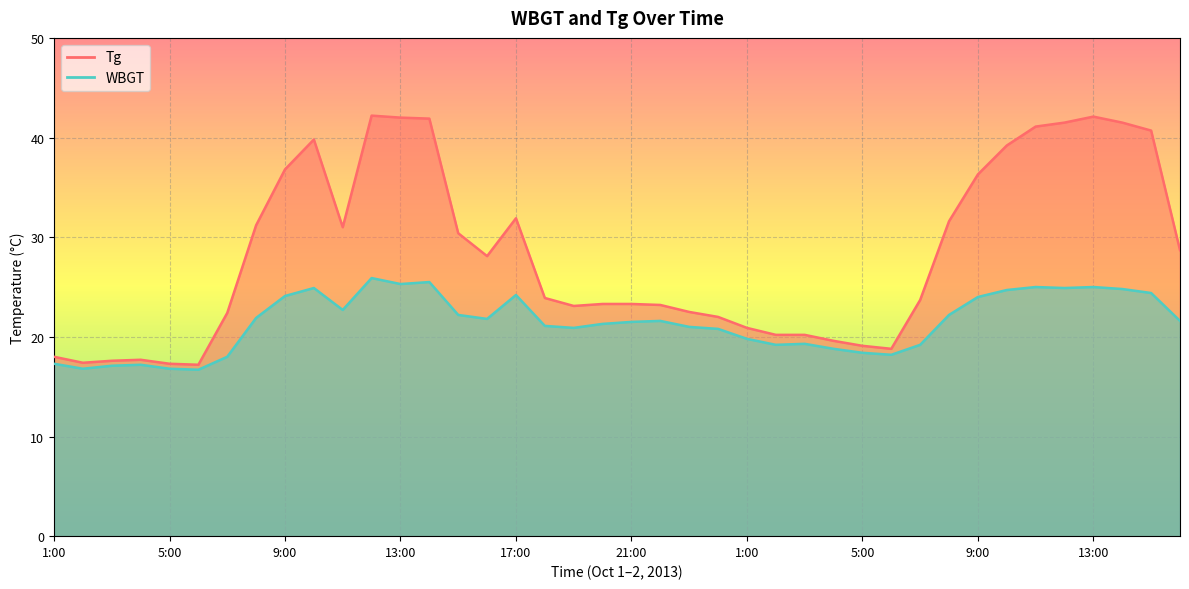

What is the spread (max minus min) of values at 18:00?

2.8